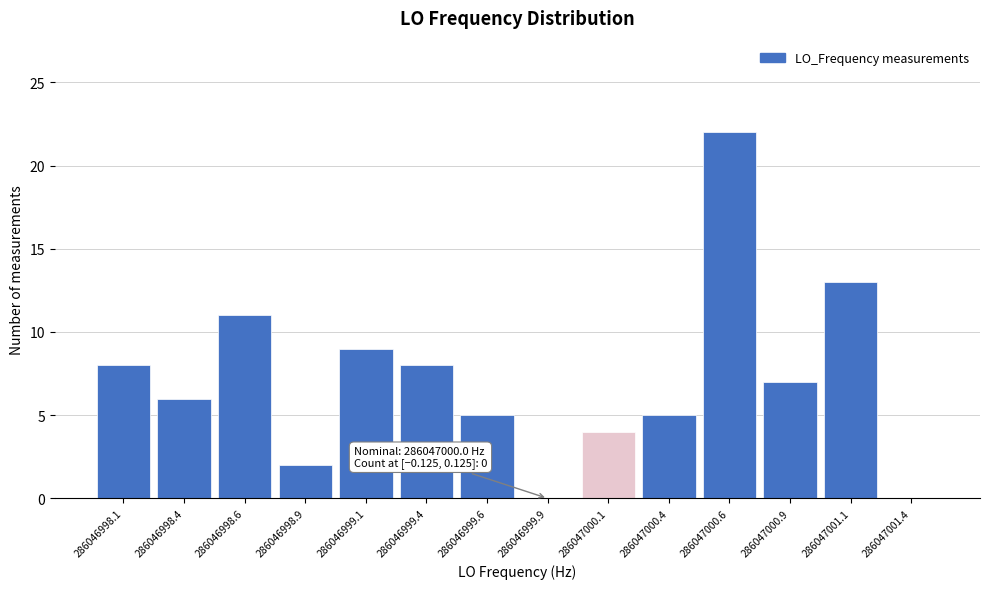

Reading left to right, extract all data points from this chart.

286046998.1=8	286046998.4=6	286046998.6=11	286046998.9=2	286046999.1=9	286046999.4=8	286046999.6=5	286046999.9=0	286047000.1=4	286047000.4=5	286047000.6=22	286047000.9=7	286047001.1=13	286047001.4=0